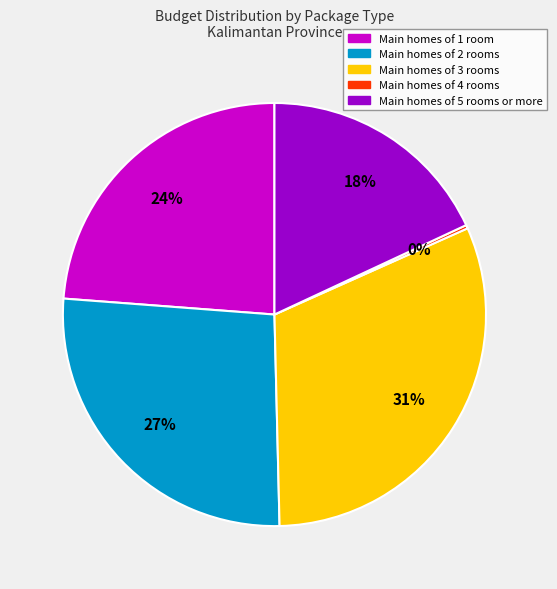

To the nearest percent, what is the average slice percentage?

20%